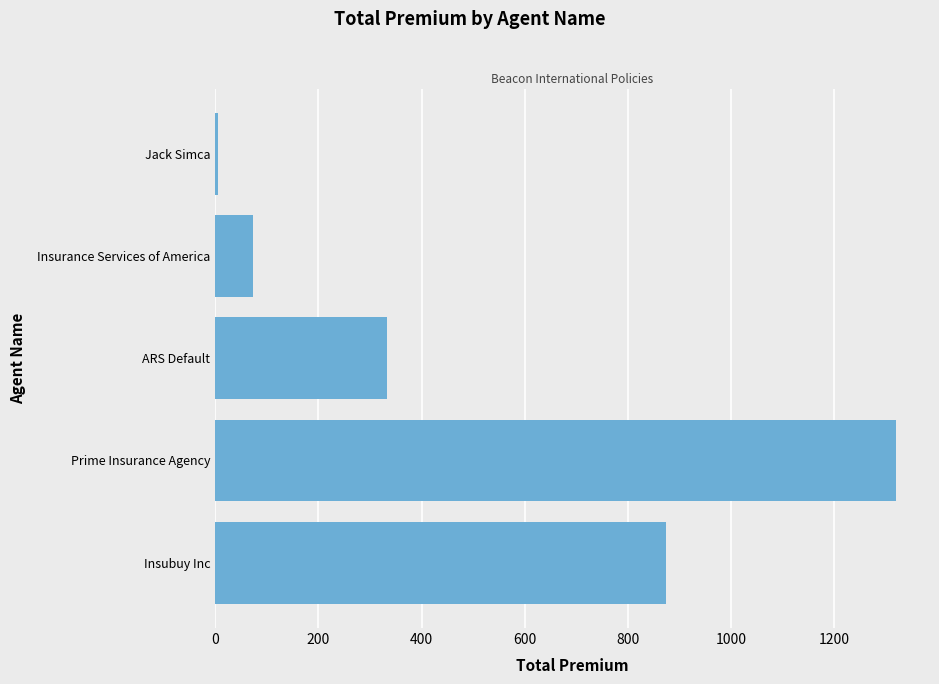

Does the chart contain any negative values?

No